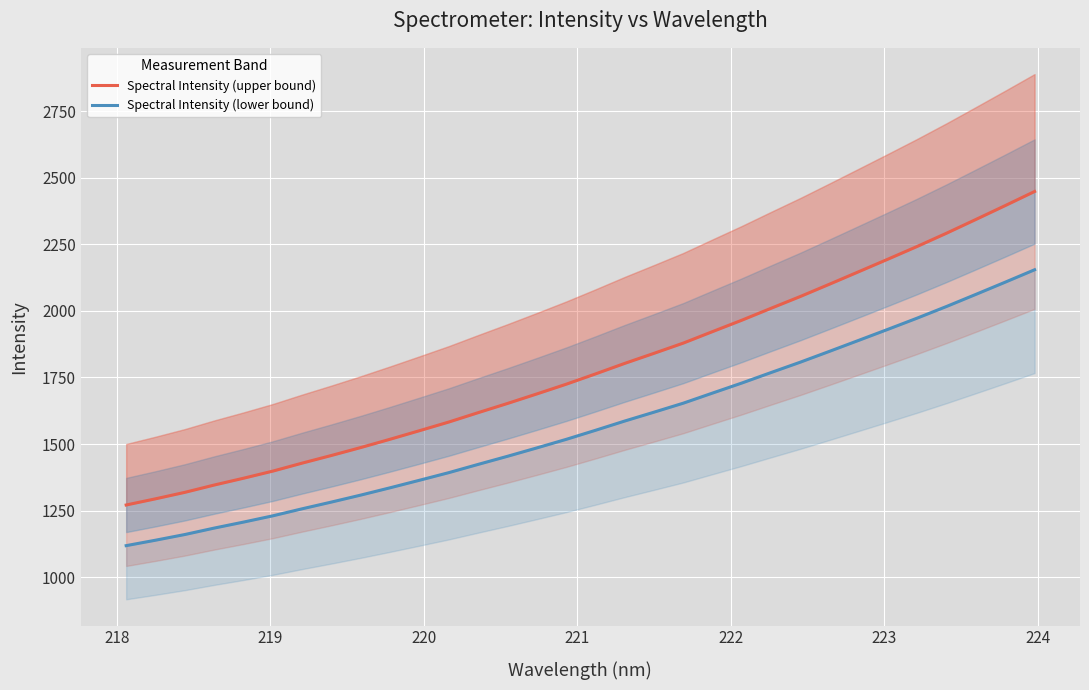

True or false: Spectral Intensity (upper bound) and Spectral Intensity (lower bound) cross at least once.

False